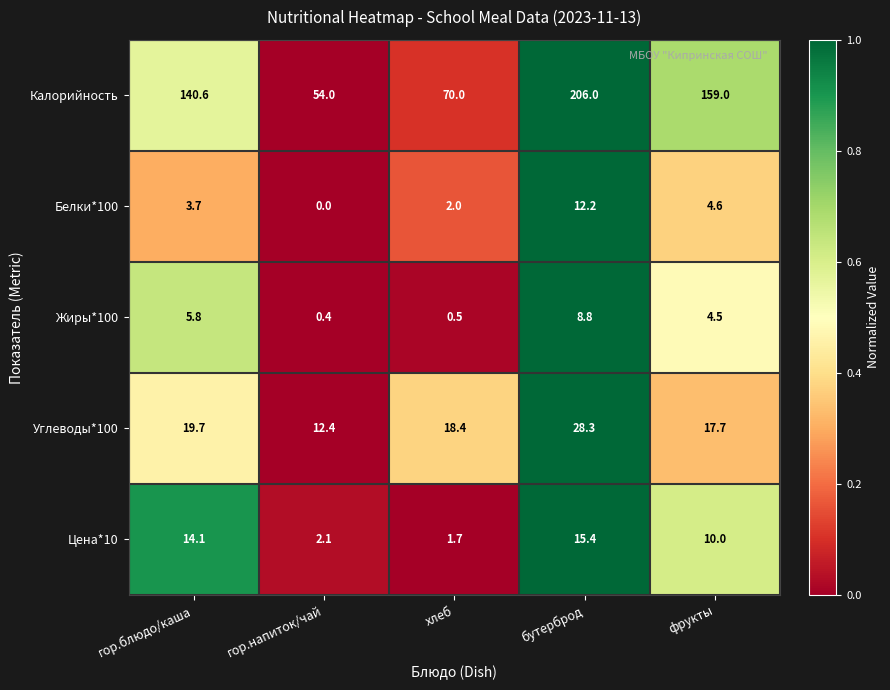

Reading left to right, what are all the values shown in this chart?

Калорийность: 140.6	54.0	70.0	206.0	159.0
Белки*100: 3.7	0.0	2.0	12.2	4.6
Жиры*100: 5.8	0.4	0.5	8.8	4.5
Углеводы*100: 19.7	12.4	18.4	28.3	17.7
Цена*10: 14.1	2.1	1.7	15.4	10.0